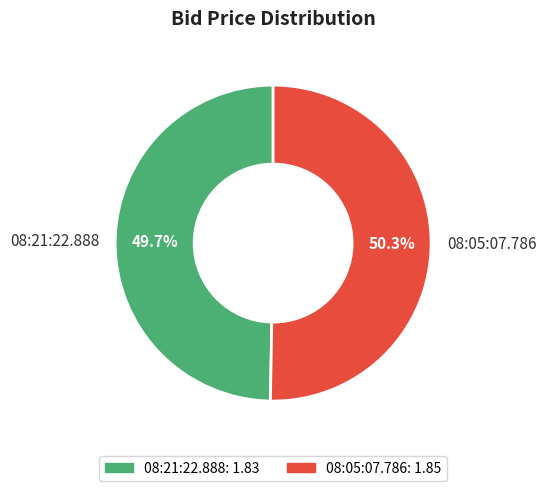

To the nearest percent, what is the difference between the largest and smallest slice percentages?

1%